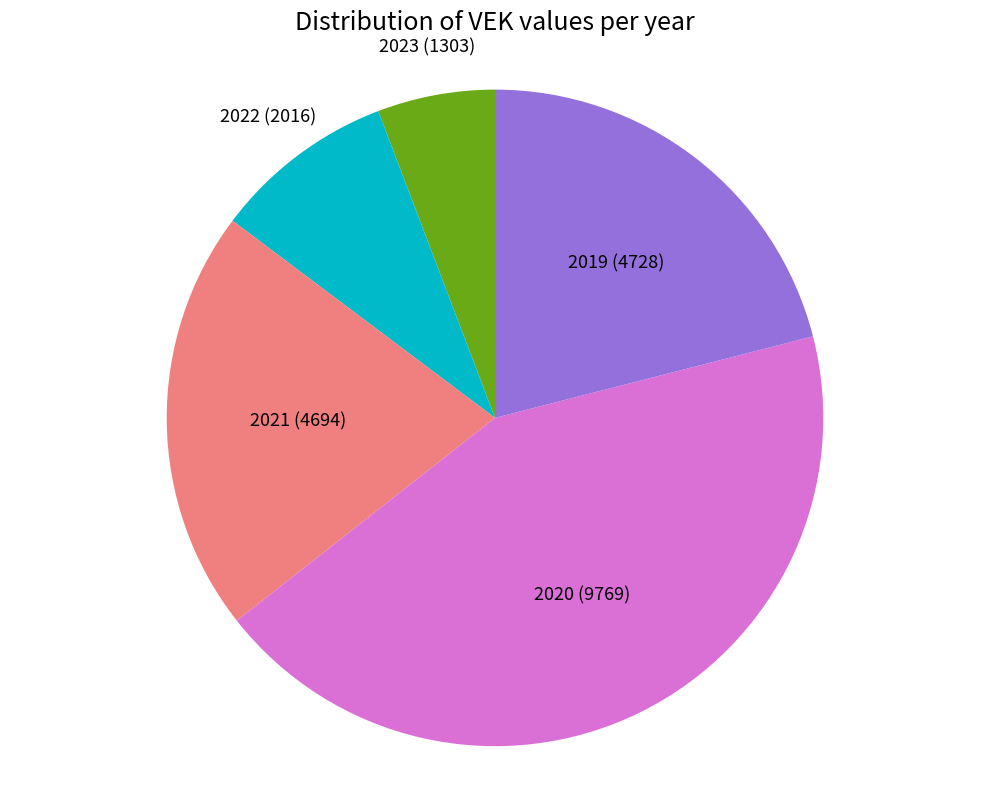

Is the sum of 2022 and 2019 greater than half?

No